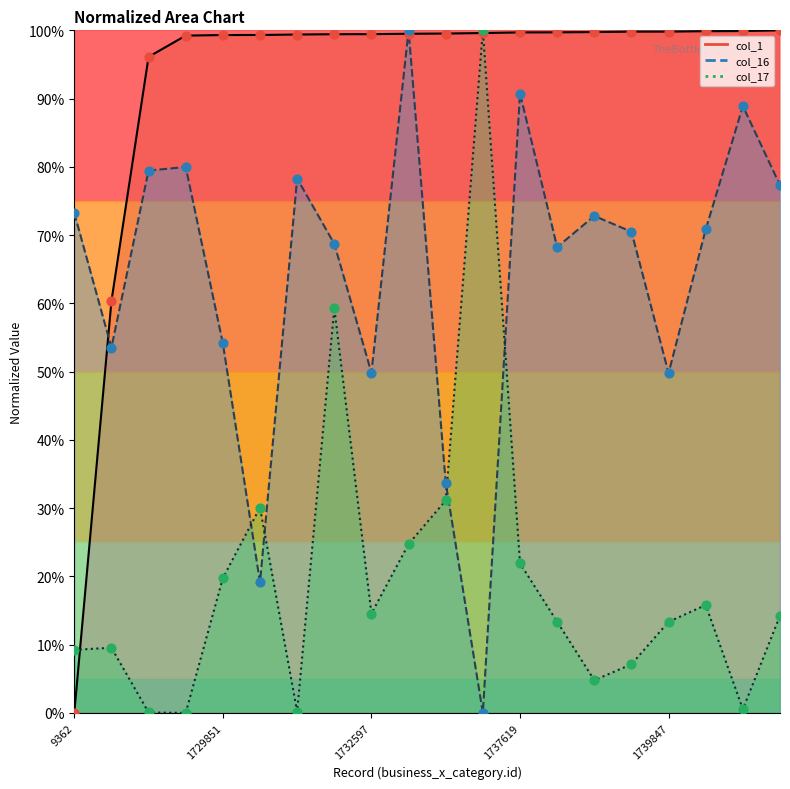

Which series has the largest Y range (max minus min)?

col_1